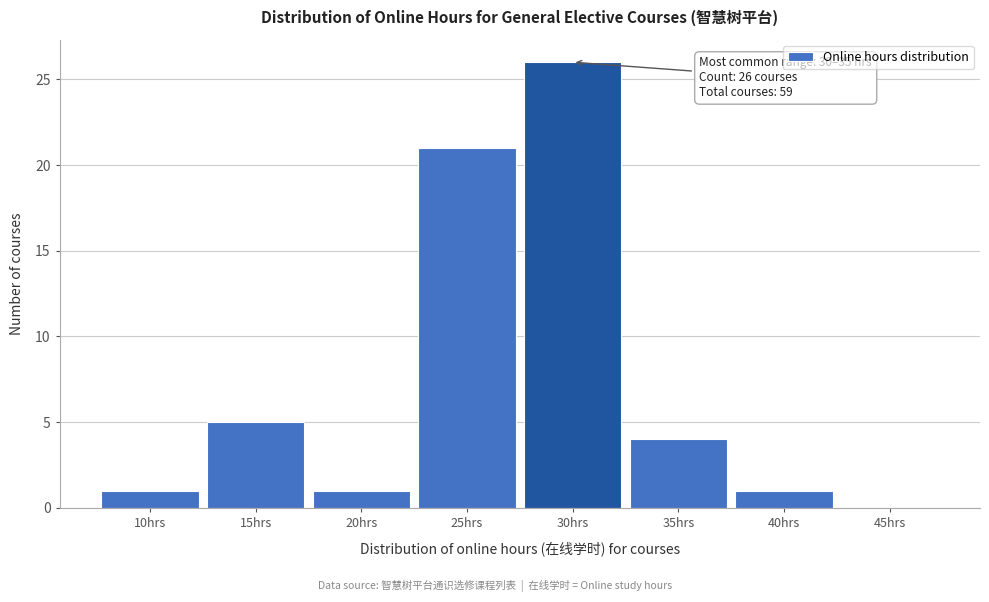

Reading left to right, transcribe all the data shown in this chart.

10hrs=1	15hrs=5	20hrs=1	25hrs=21	30hrs=26	35hrs=4	40hrs=1	45hrs=0